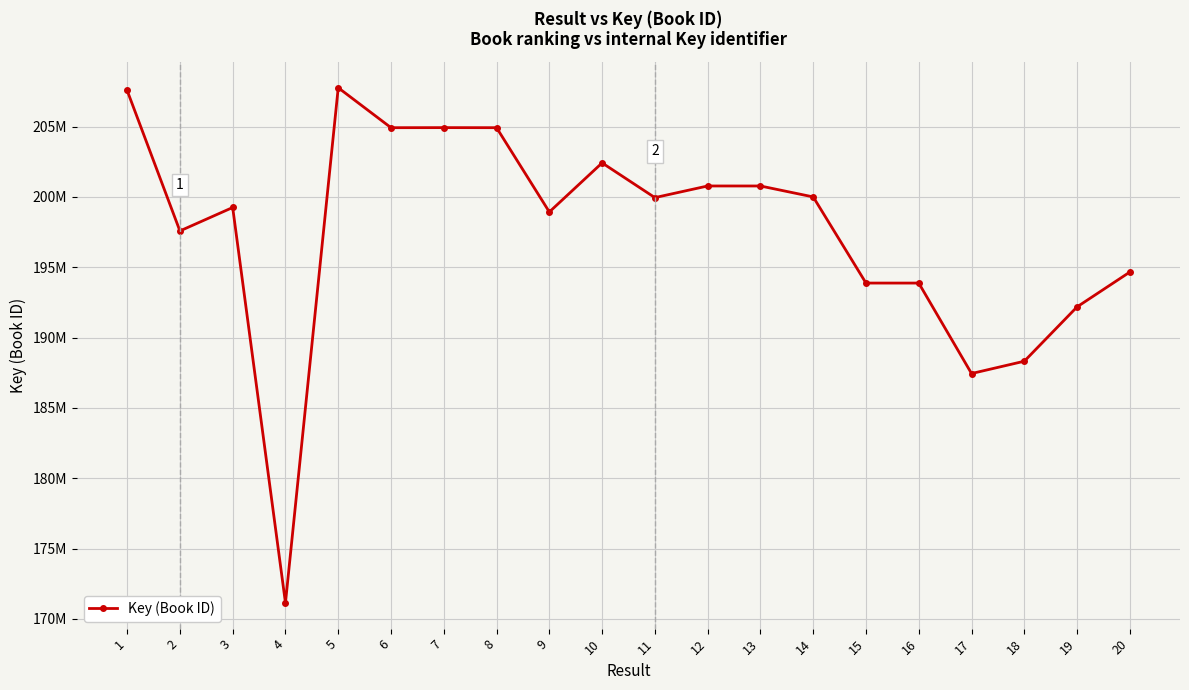

True or false: there are more than 1 points higher than both neighbors.

True